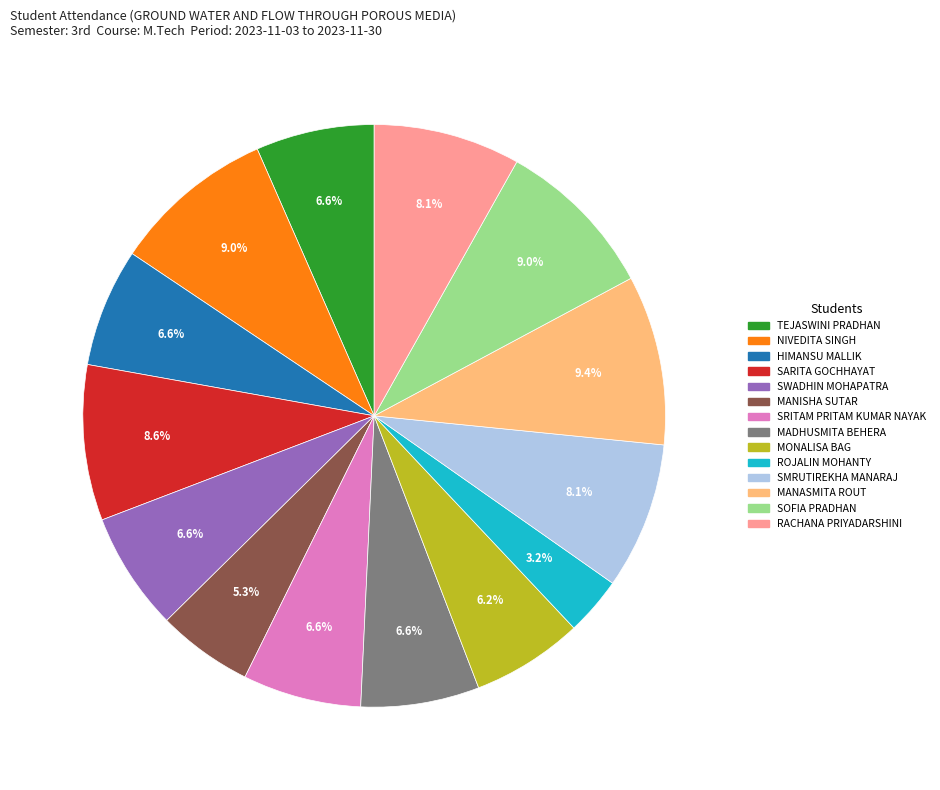

To the nearest percent, what is the difference between the HIMANSU MALLIK and NIVEDITA SINGH slice percentages?

2%